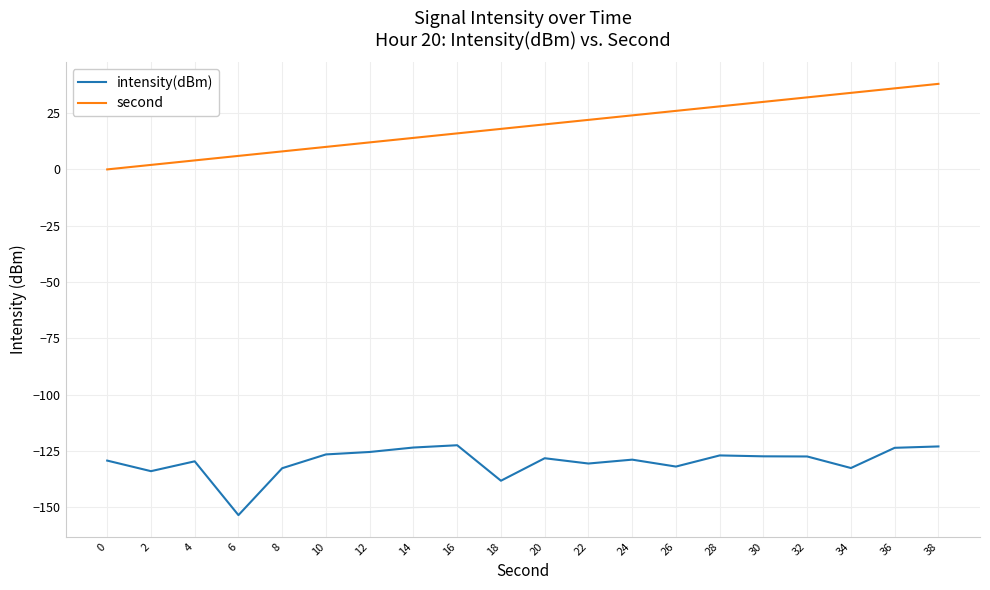

The intensity(dBm) series shows -127.5 at 32. True or false?

True